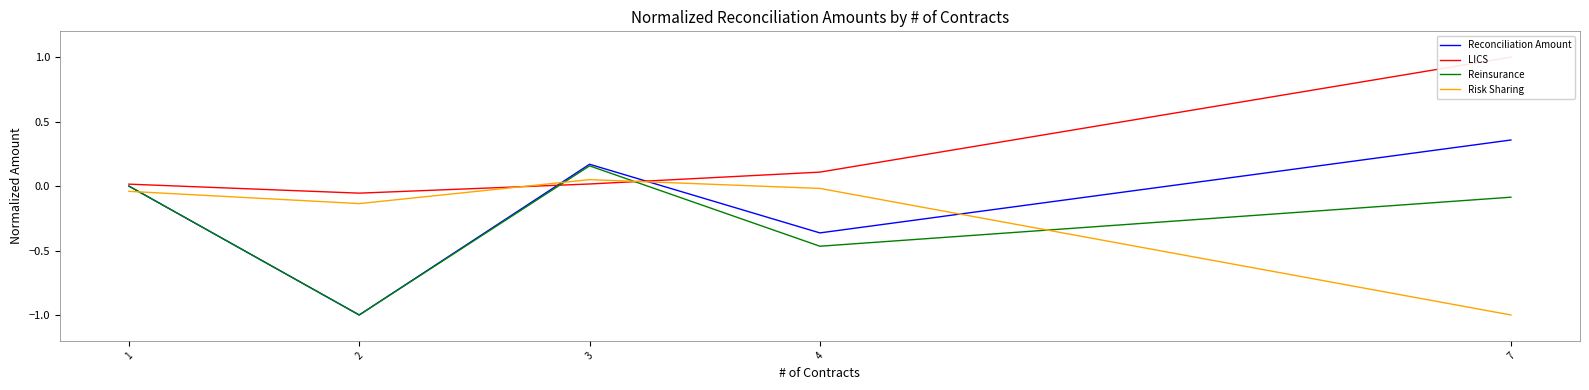

Which series ends up on top after the final intersection of LICS and Reconciliation Amount?

LICS